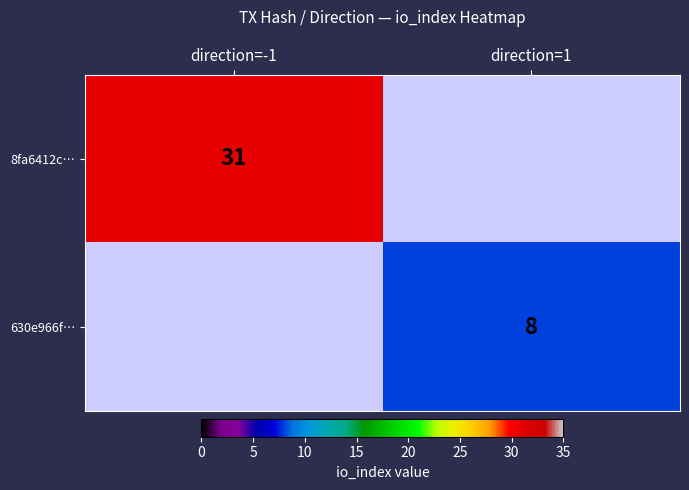

At how many categories does at least one series exceed 27?

1